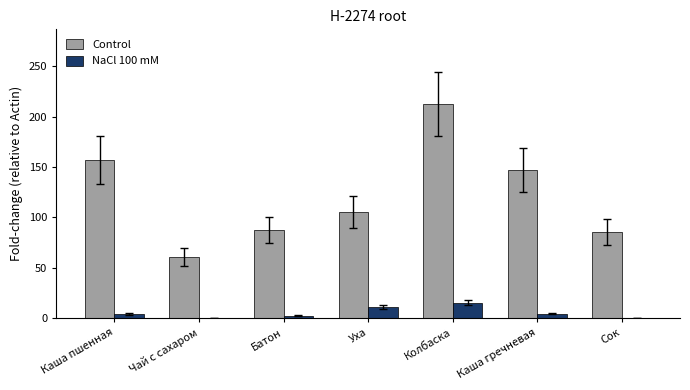

Is the value of NaCl 100 mM at Уха greater than the value of Control at Чай с сахаром?

No